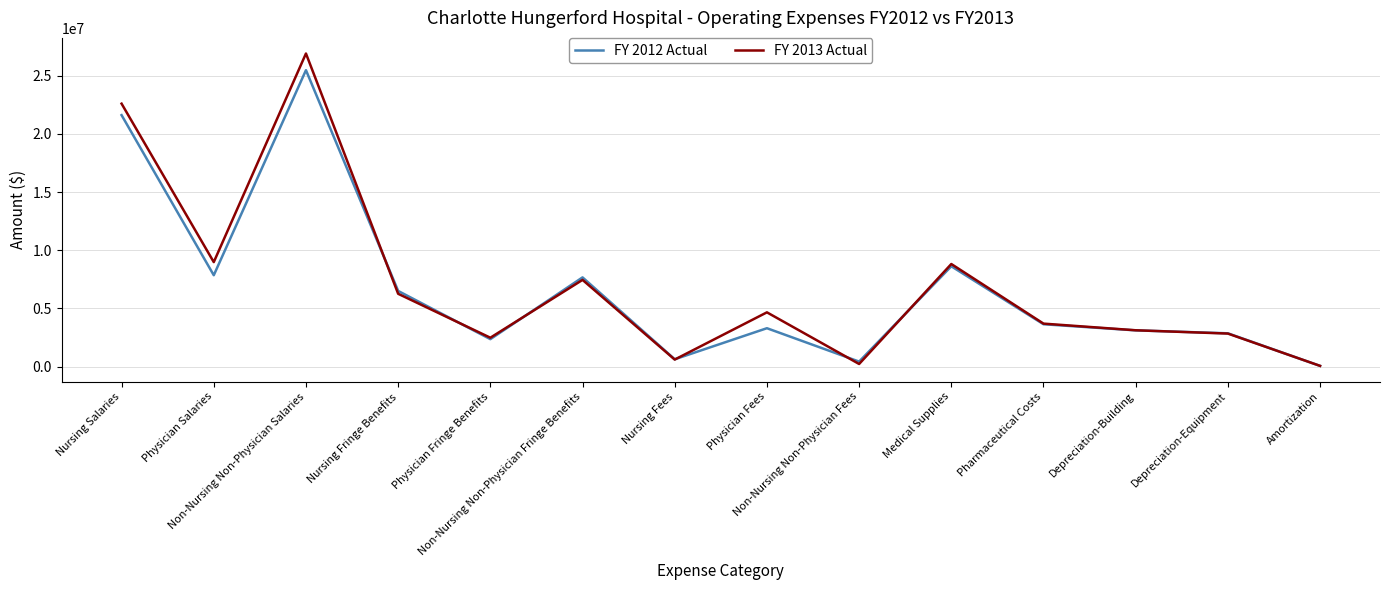

List the series in order of their overall mean, highest first.

FY 2013 Actual, FY 2012 Actual